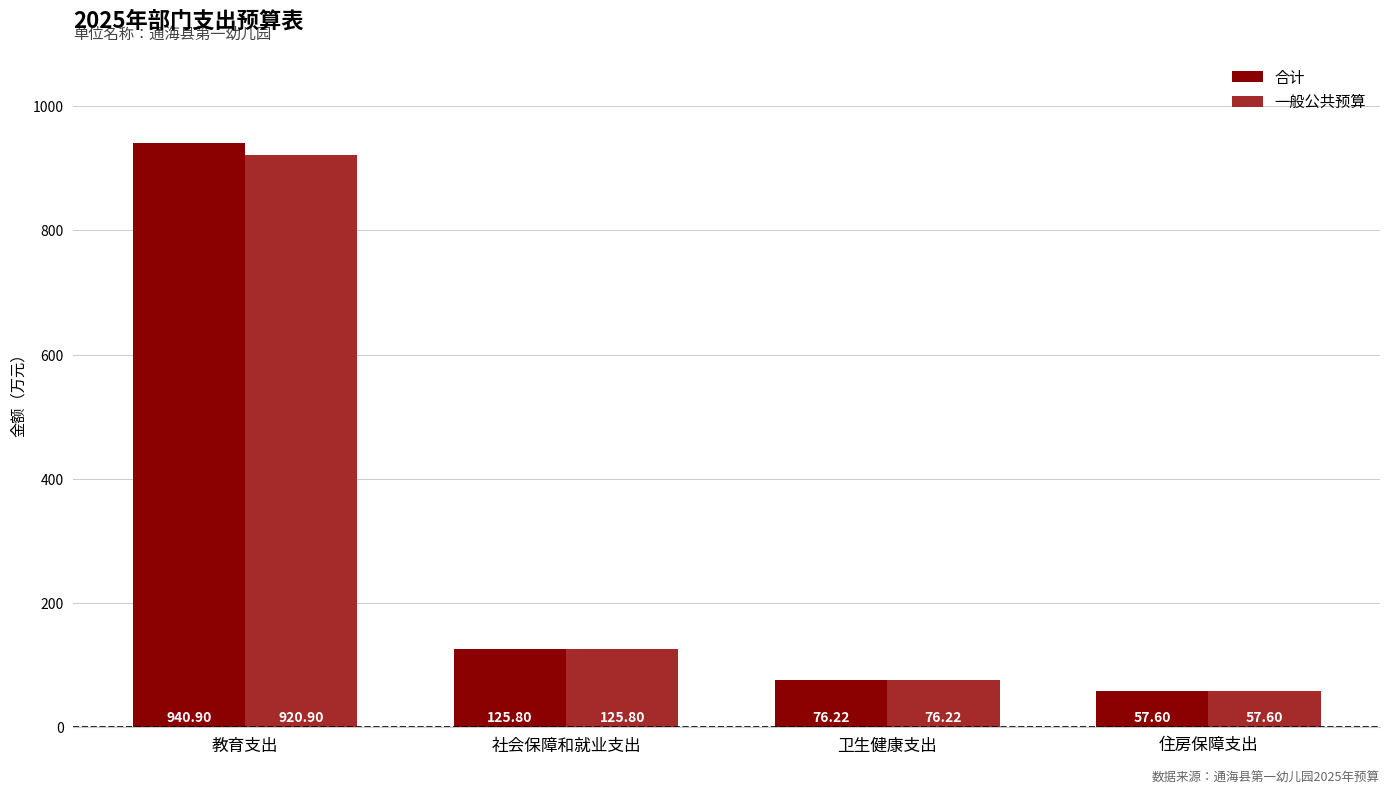

Which series has the widest spread of values?

合计